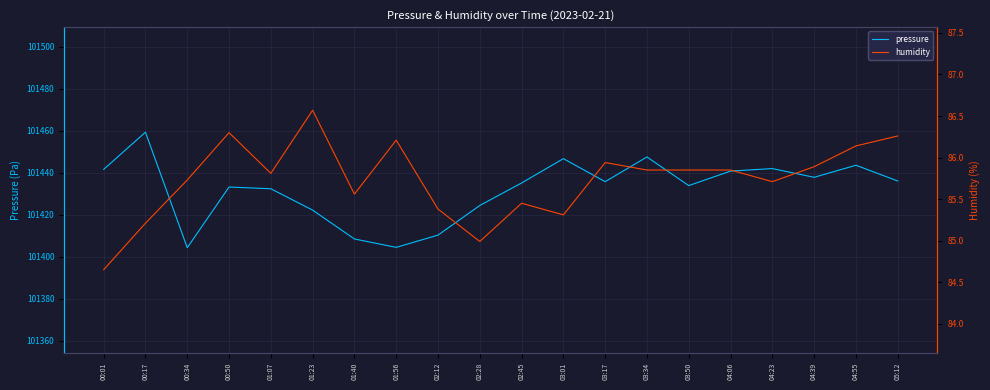

At how many categories does at least one series exceed 95102?

20